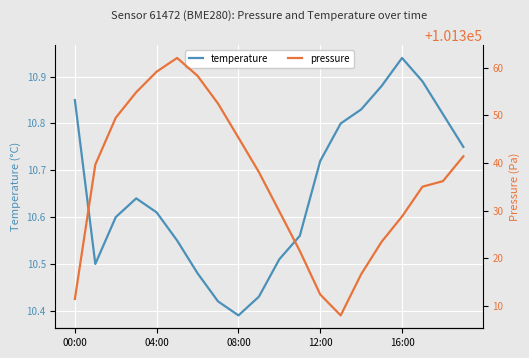

Reading left to right, what are all the values shown in this chart?

temperature: 10.8	10.5	10.6	10.6	10.6	10.6	10.5	10.4	10.4	10.4	10.5	10.6	10.7	10.8	10.8	10.9	10.9	10.9	10.8	10.8
pressure: 101311.5	101339.7	101349.5	101354.8	101359.2	101362.0	101358.3	101352.5	101345.3	101338.1	101329.8	101321.6	101312.4	101308.0	101316.7	101323.5	101328.8	101335.0	101336.2	101341.4